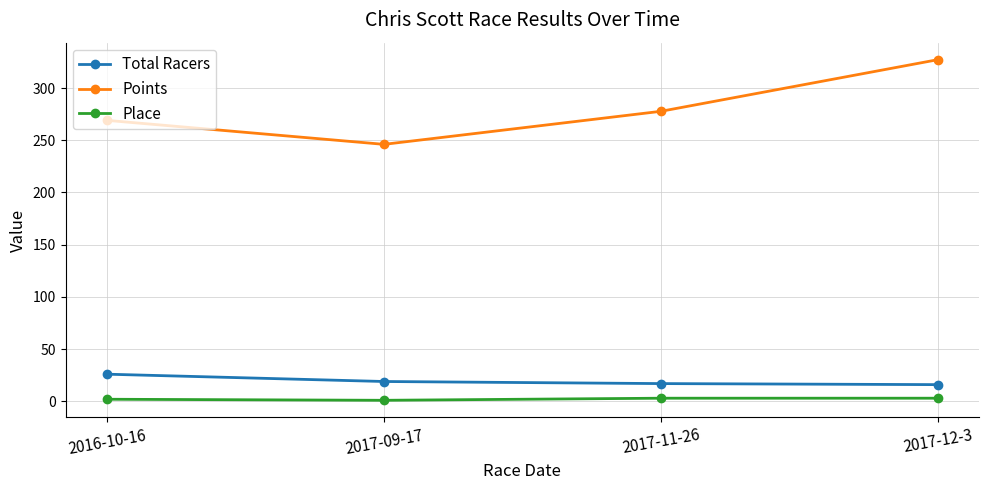

What is the label of the 4th point from the left?

2017-12-3